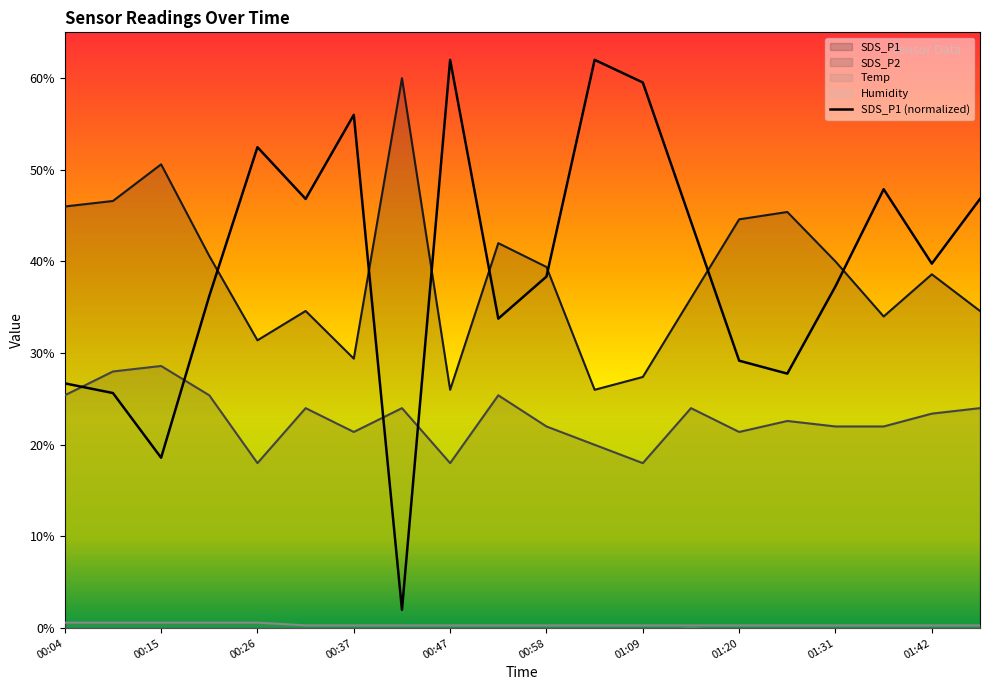

Which series ends up on top after the final intersection of SDS_P1 (normalized) and SDS_P1?

SDS_P1 (normalized)